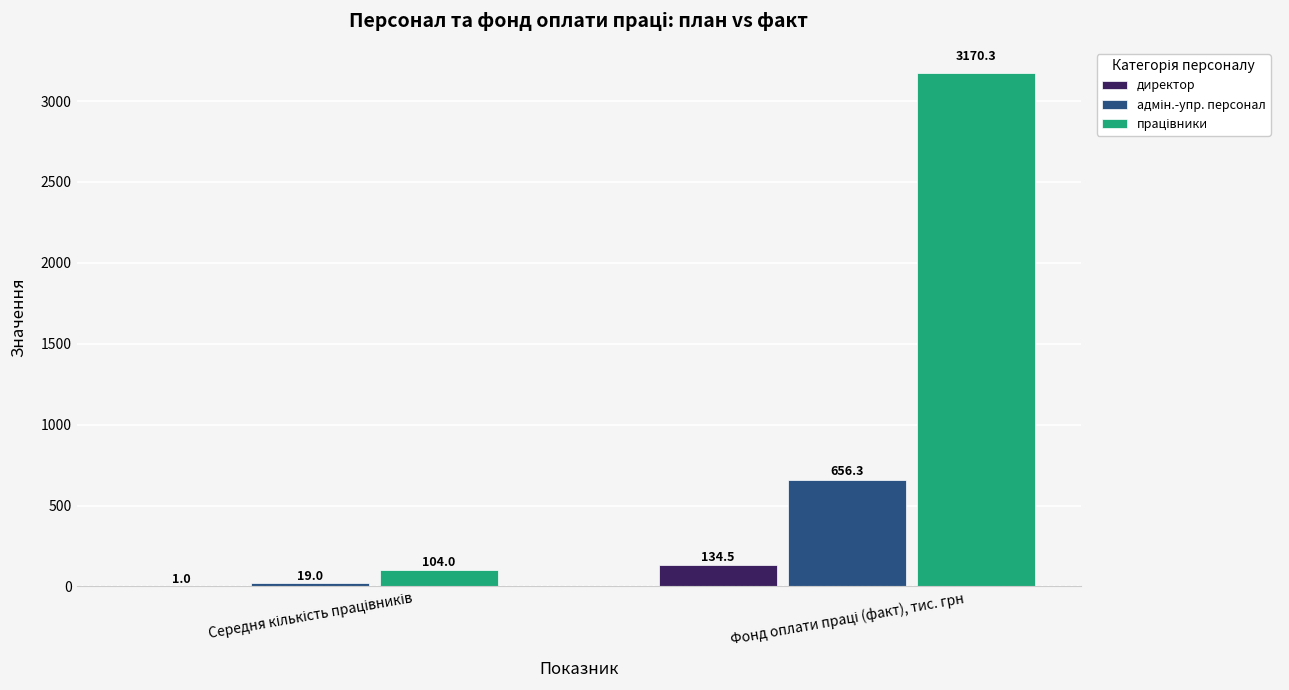

What is the greatest value displayed?

3170.3